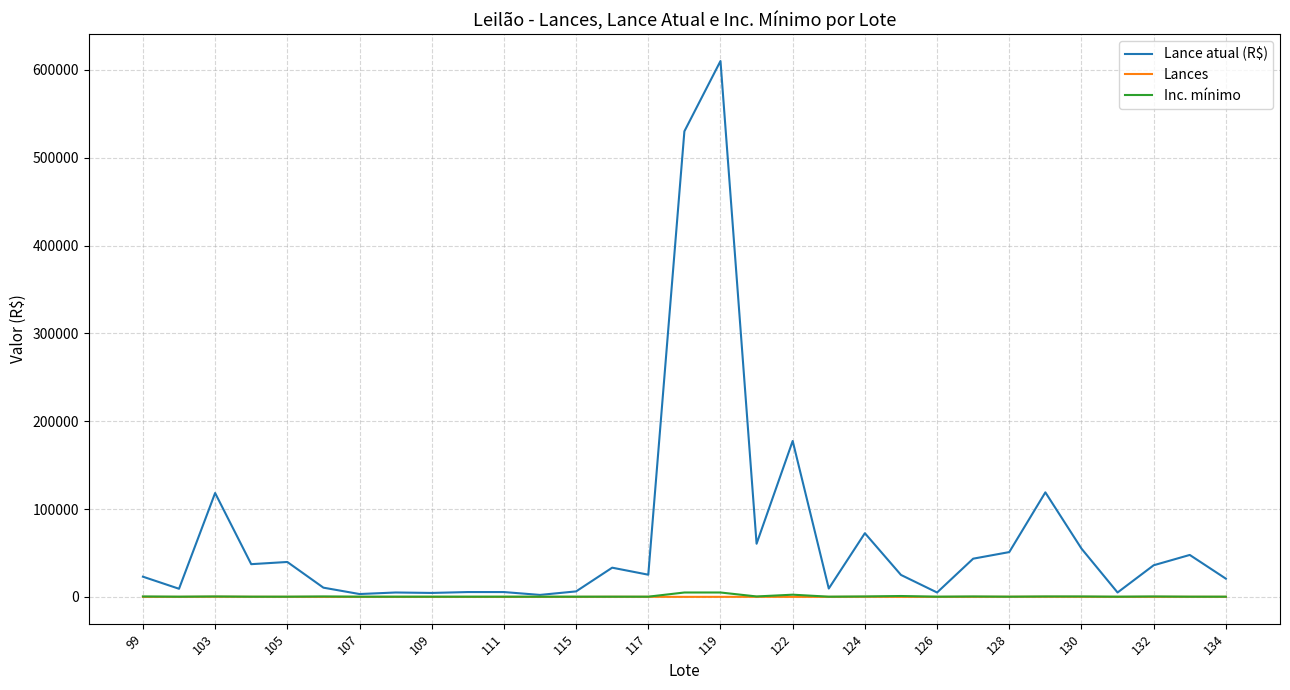

What is the average value of the Lances series?

47